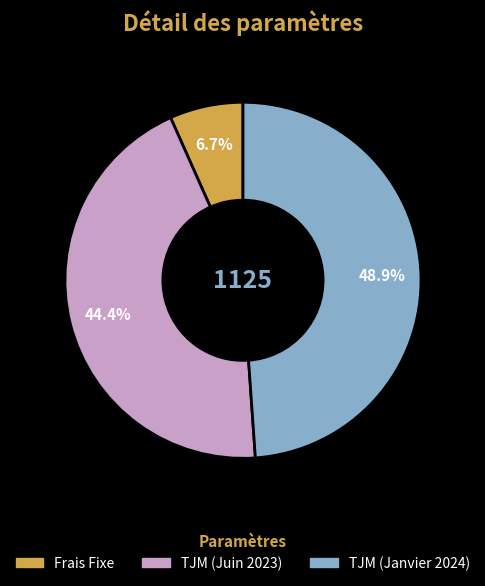

To the nearest percent, what is the average slice percentage?

33%